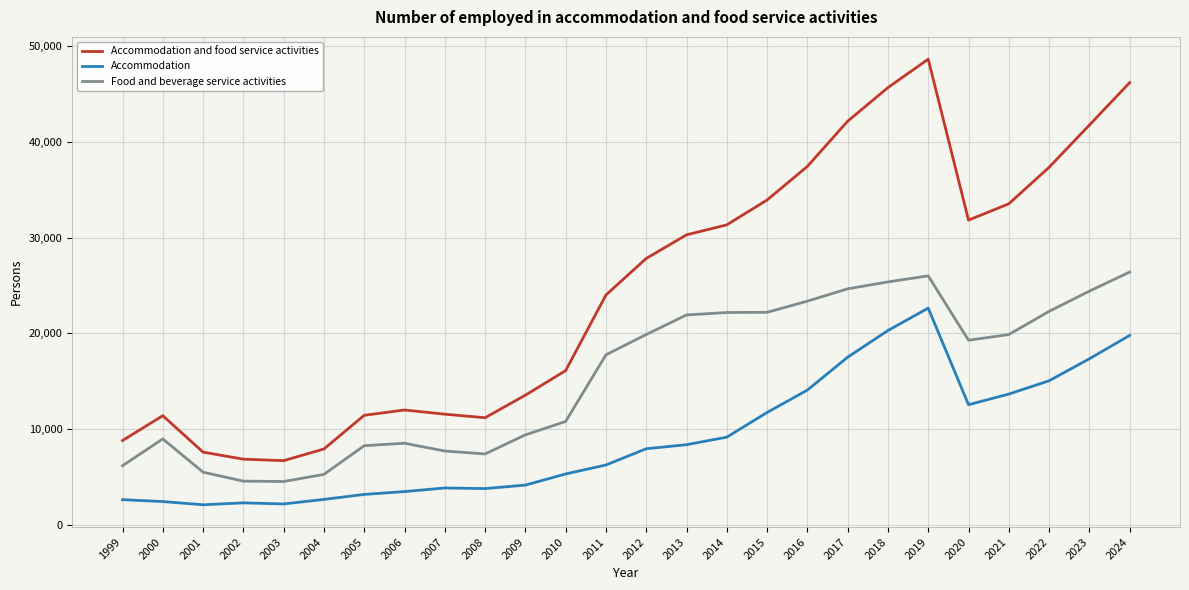

List the series in order of their overall mean, highest first.

Accommodation and food service activities, Food and beverage service activities, Accommodation